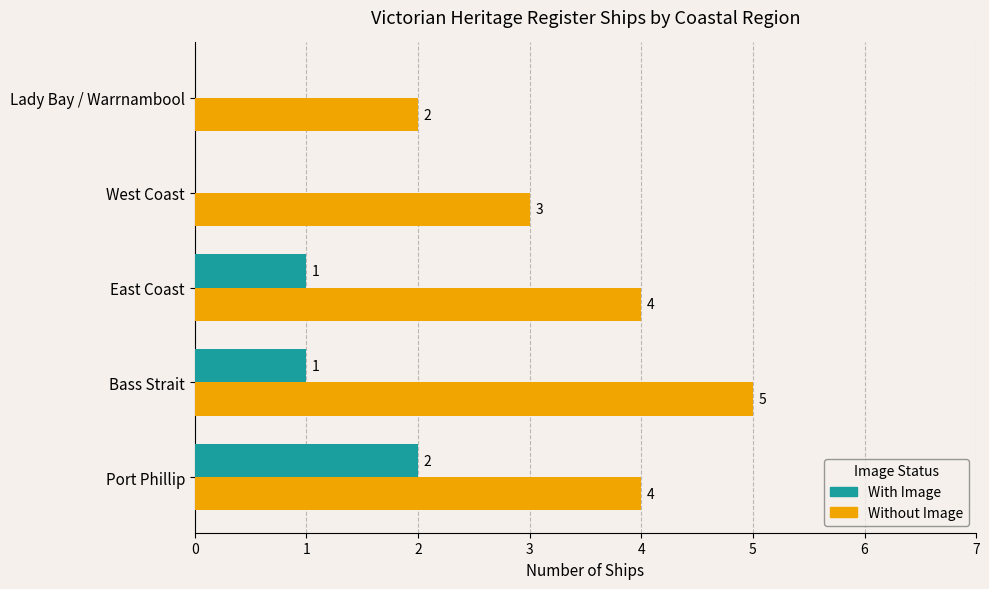

What are all the series names shown in the legend?

With Image, Without Image